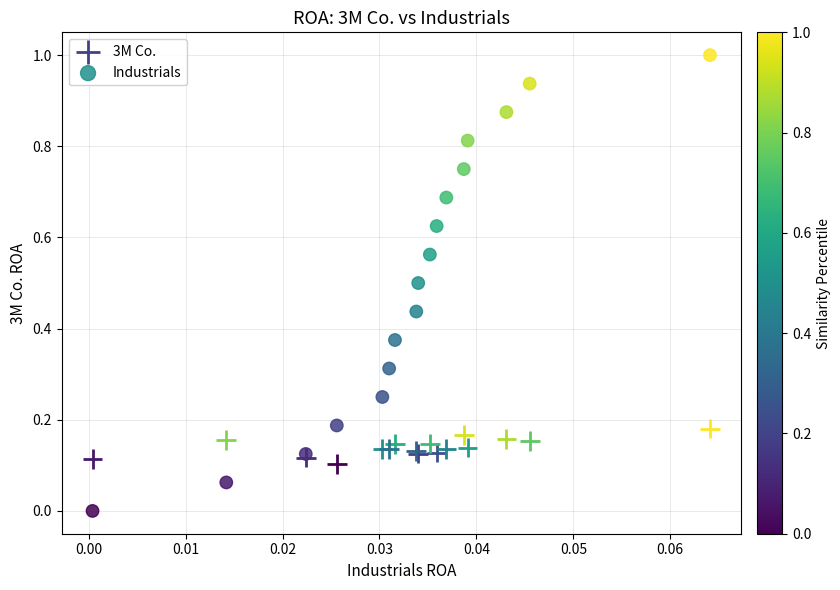

Which series has the widest spread of Y values?

Industrials